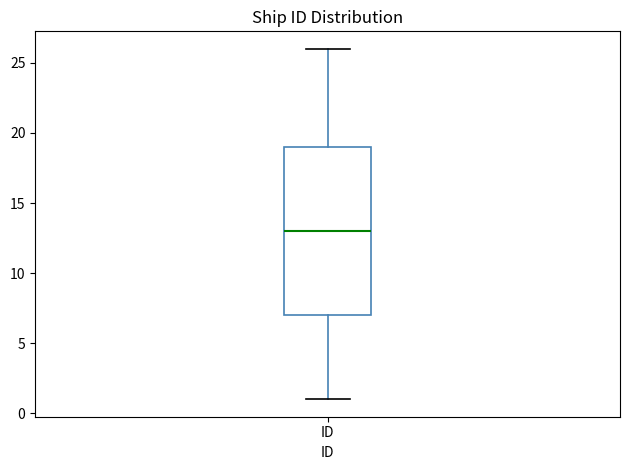

Where is the upper edge of the box for ID on the y-axis? The values are not printed on the chart, so give them approximately, as read against the axis.

19